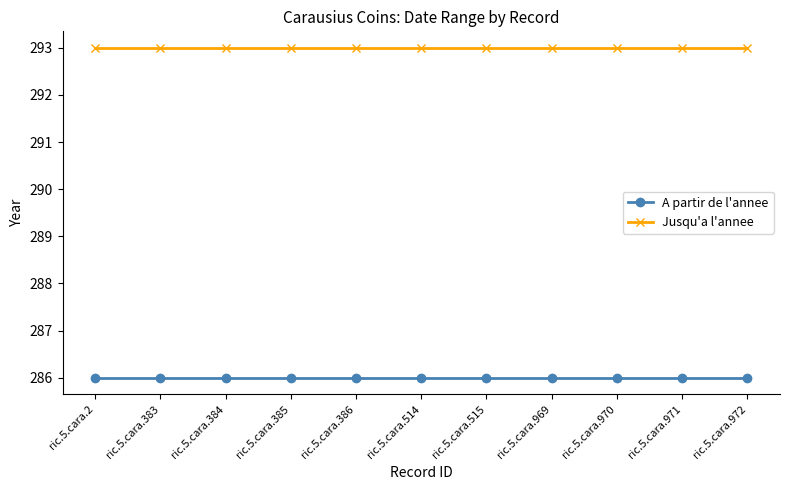

True or false: Jusqu'a l'annee and A partir de l'annee intersect in this chart.

False